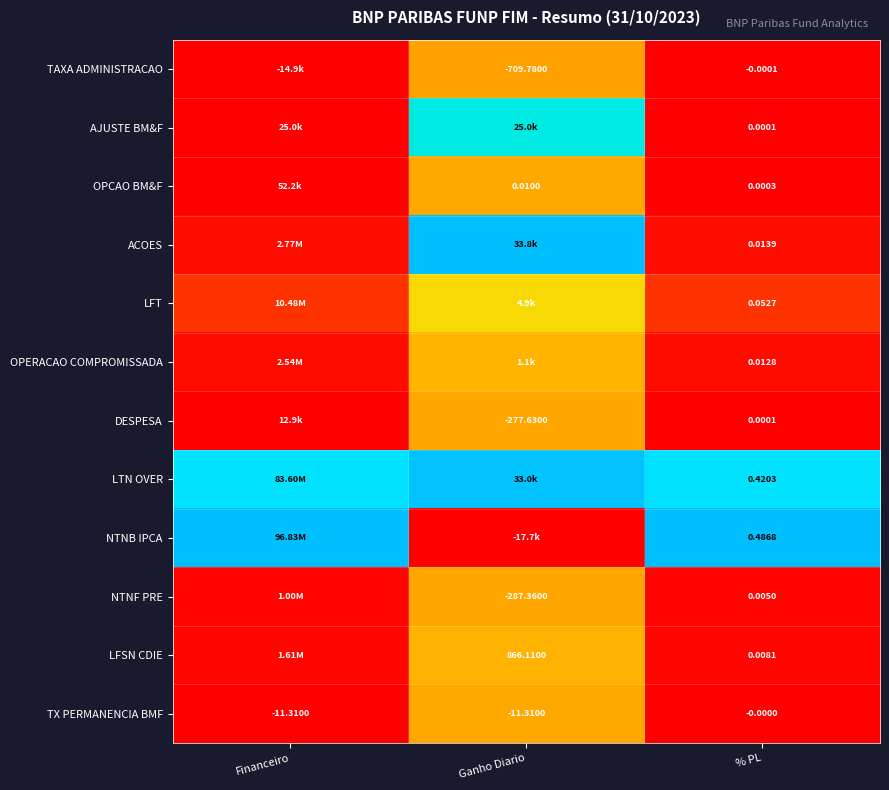

At which label does TX PERMANENCIA BMF first exceed -11?

% PL